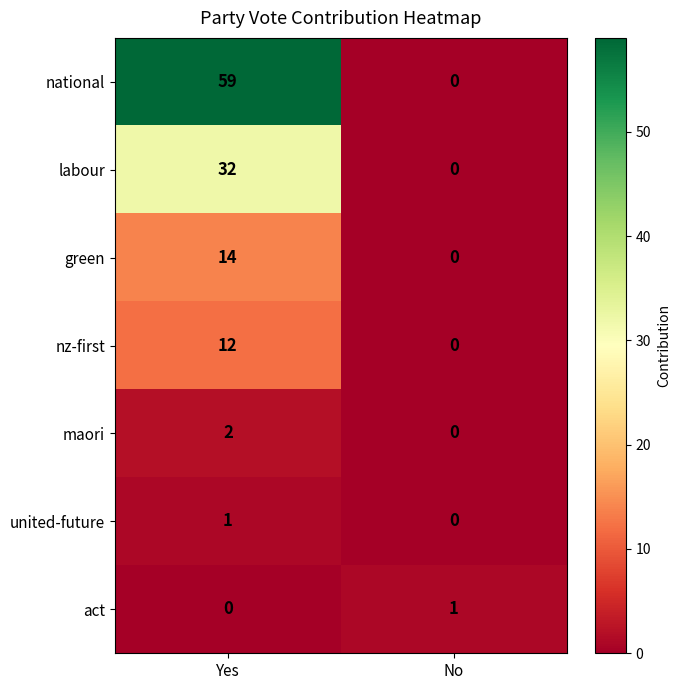

Which series has the widest spread of values?

national